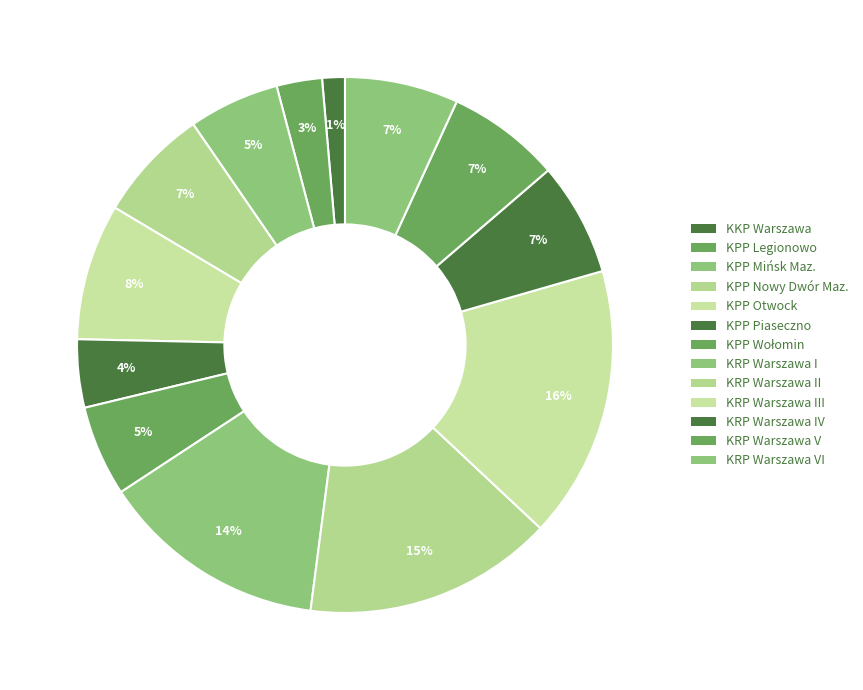

How many slices are in this pie chart?

13